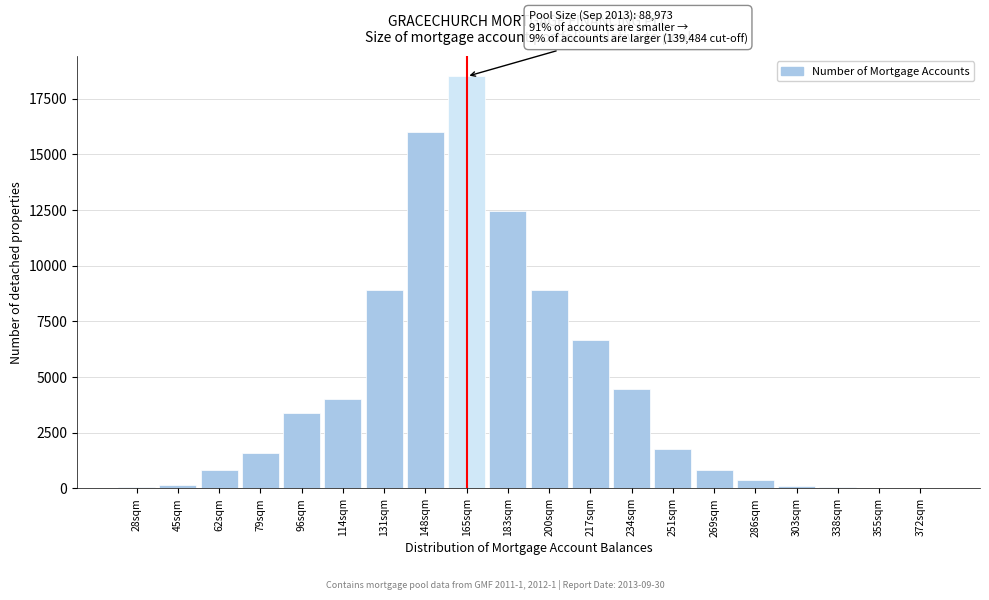

What is the greatest value displayed?

18506